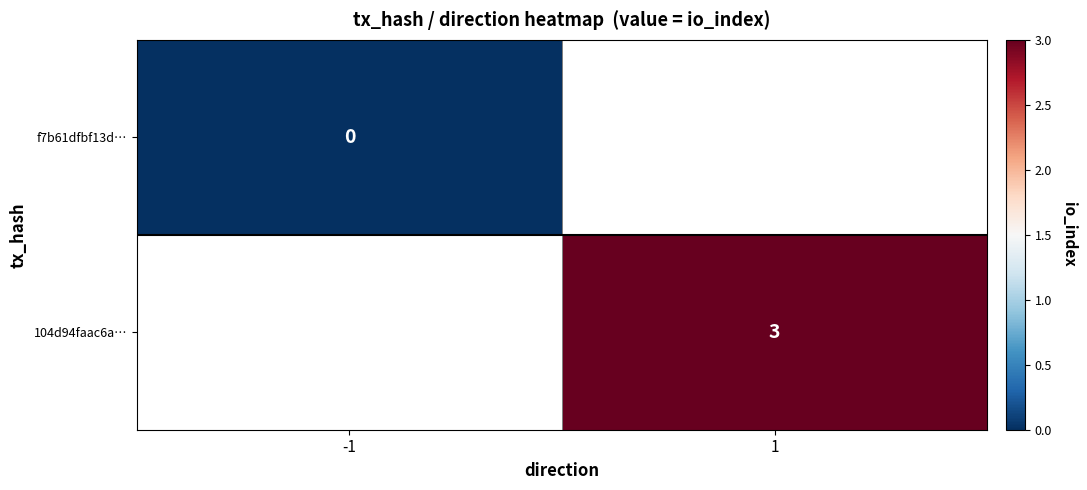

At how many categories does at least one series exceed 0?

1